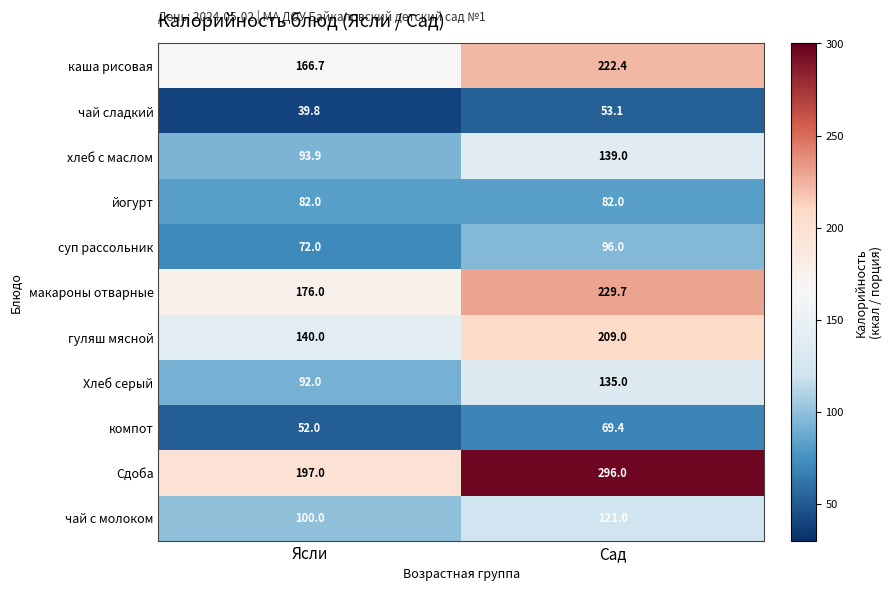

Which category has the highest value across all series?

Сад